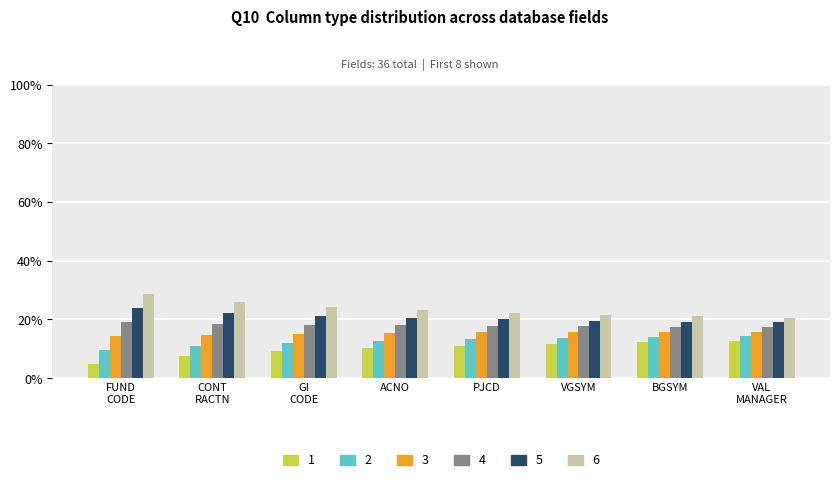

What is the label of the 2nd bar from the left?

CONT
RACTN